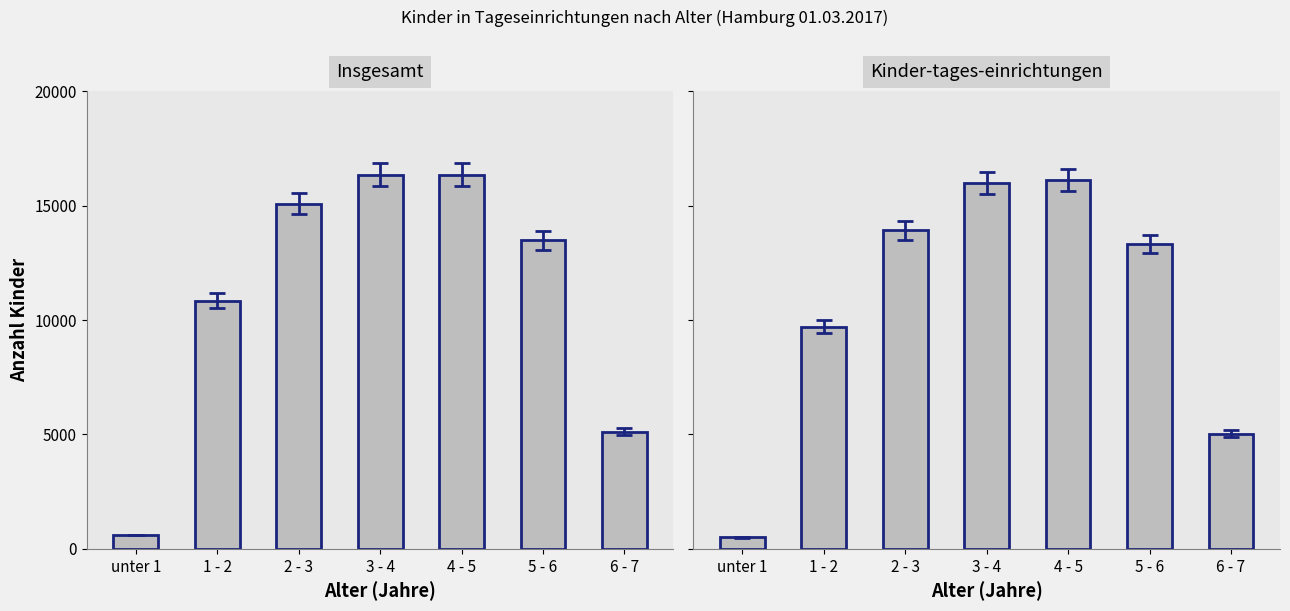

What is the highest value of the Insgesamt series?

16354